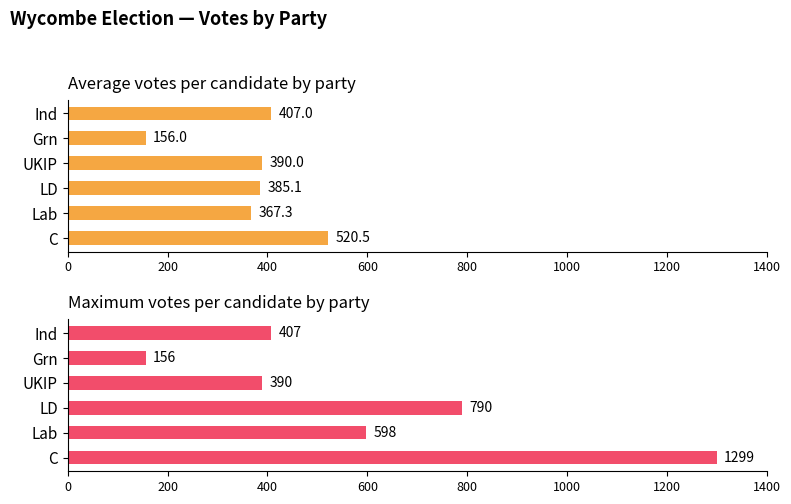

How many data points in Max votes are less than 598?

3